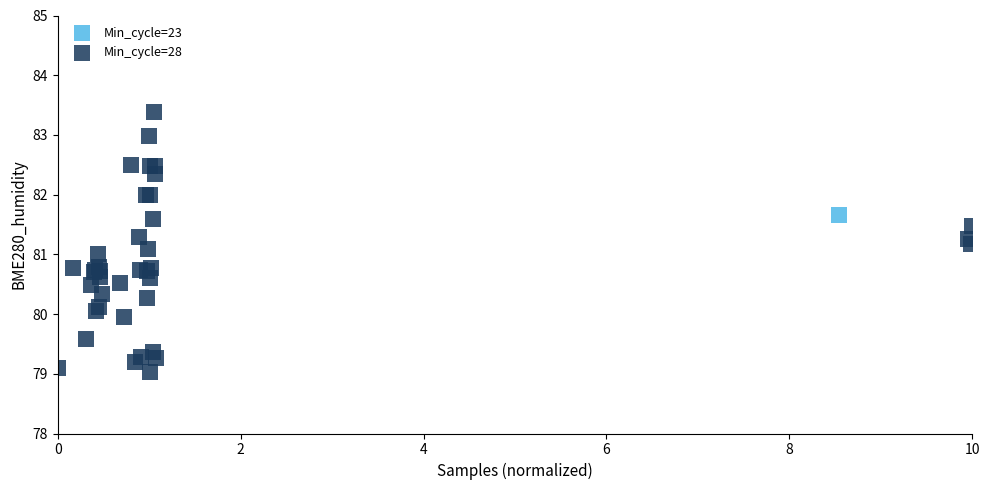

What are all the series names shown in the legend?

Min_cycle=23, Min_cycle=28